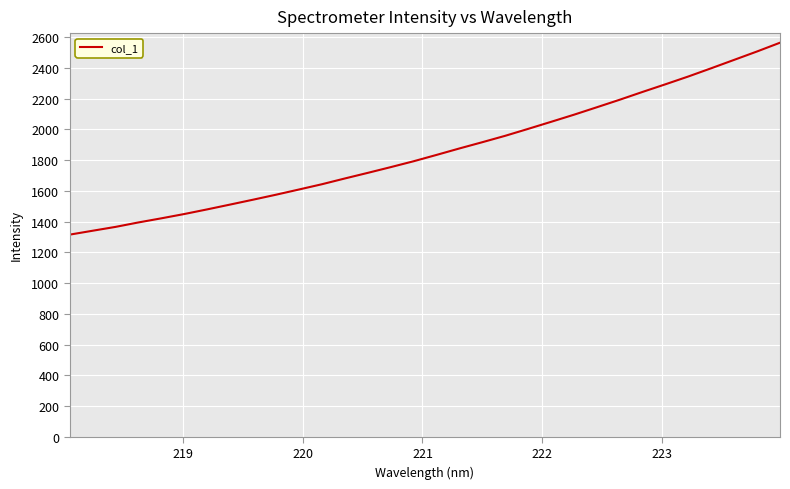

What is the difference between the maximum and minimum values?

1248.8